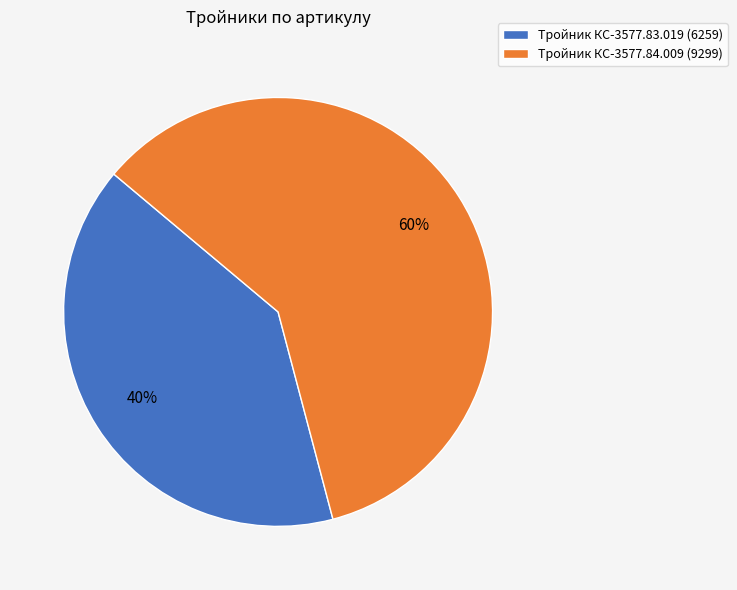

Combined, do Тройник КС-3577.84.009 (9299) and Тройник КС-3577.83.019 (6259) account for over 50%?

Yes